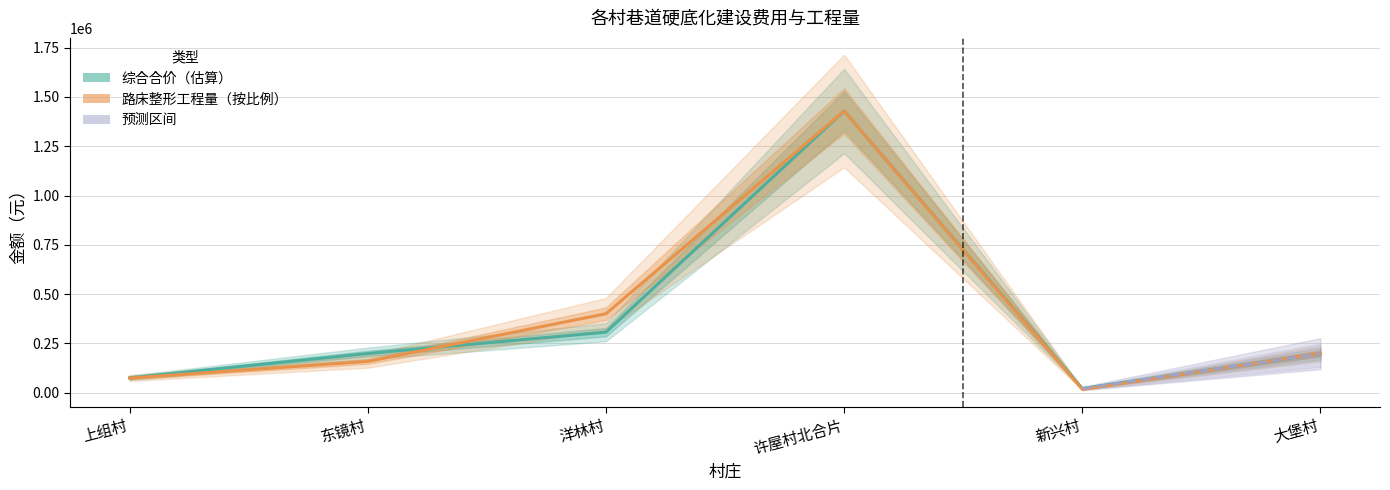

How many interior local peaks does the 路床整形工程量 series have?

1